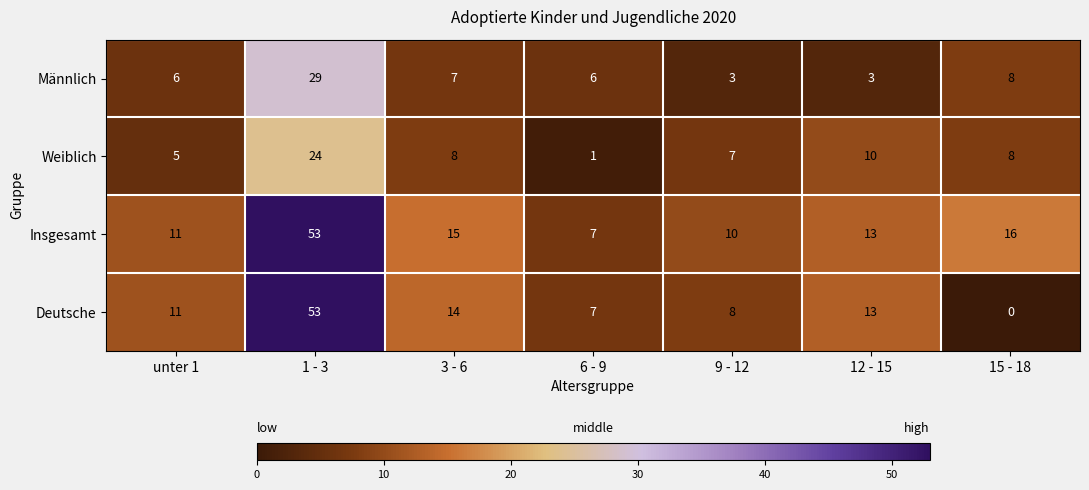

Is it true that Weiblich equals 10 at 12 - 15?

True